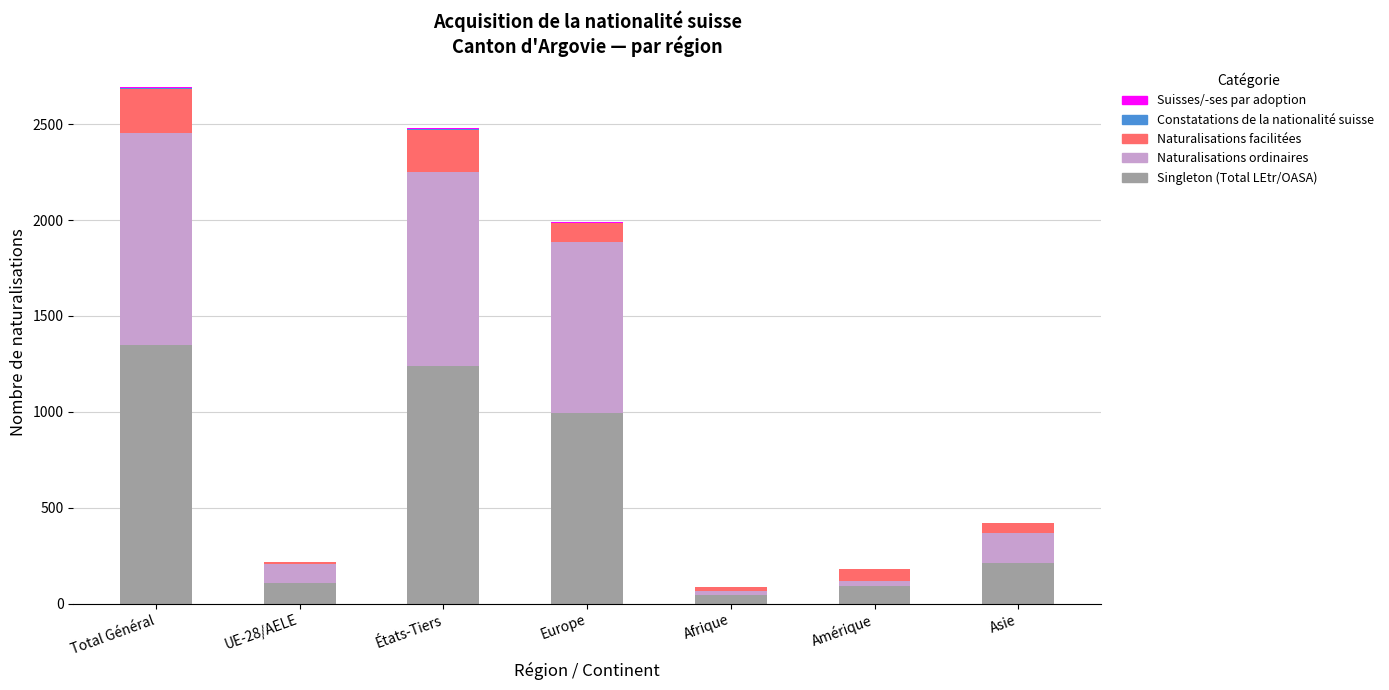

Are the bars horizontal?

No